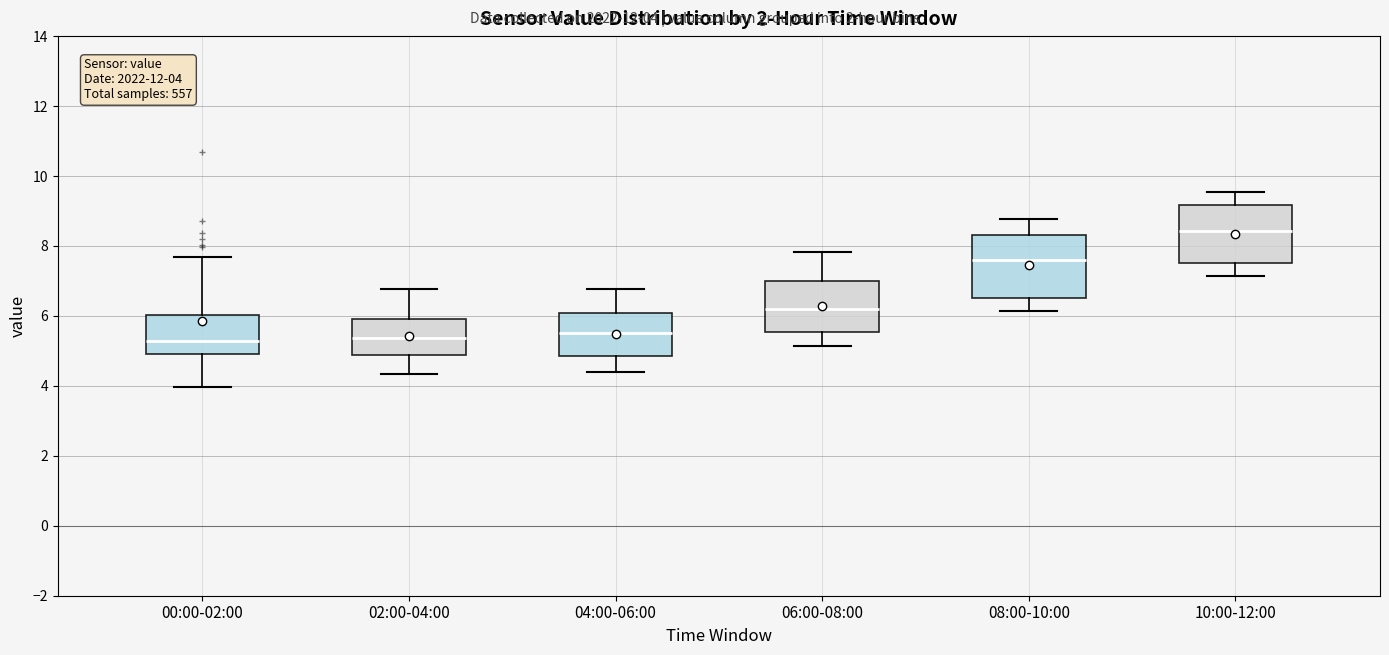

Which box has the highest median line?

10:00-12:00